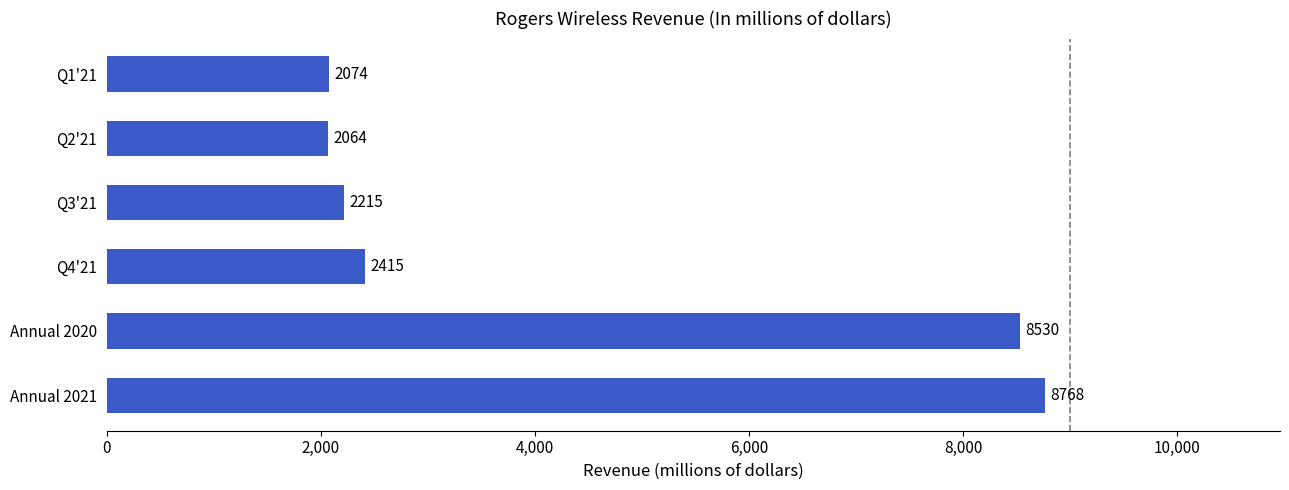

What is the difference between the maximum and minimum values?

6704